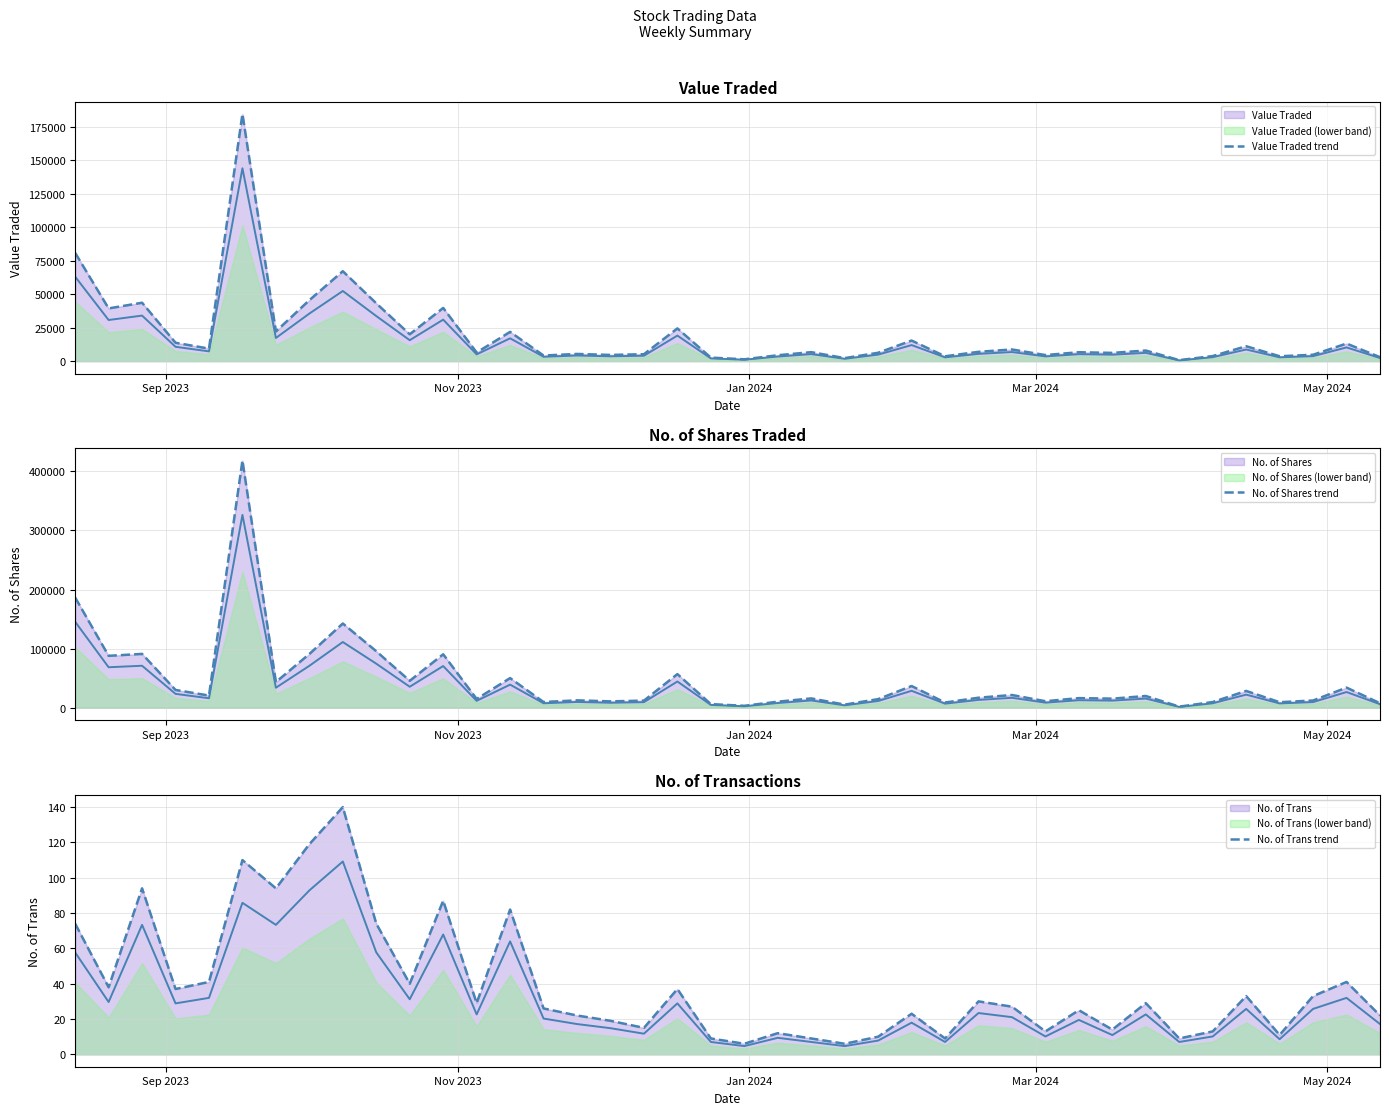

How many interior local valleys does the No. of Shares trend series have?

14